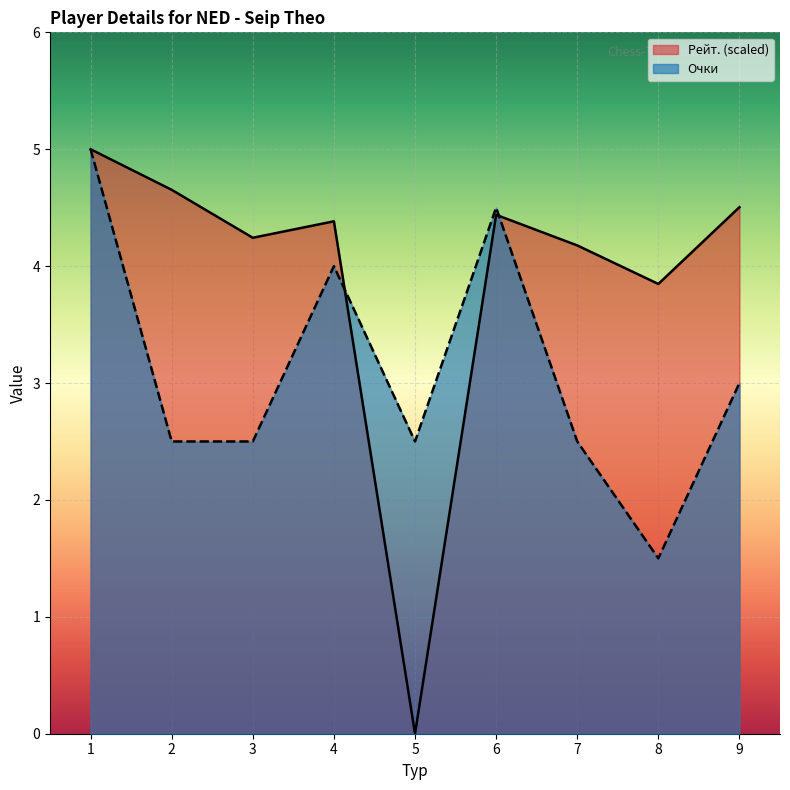

What is the maximum value shown in the chart?

5.0